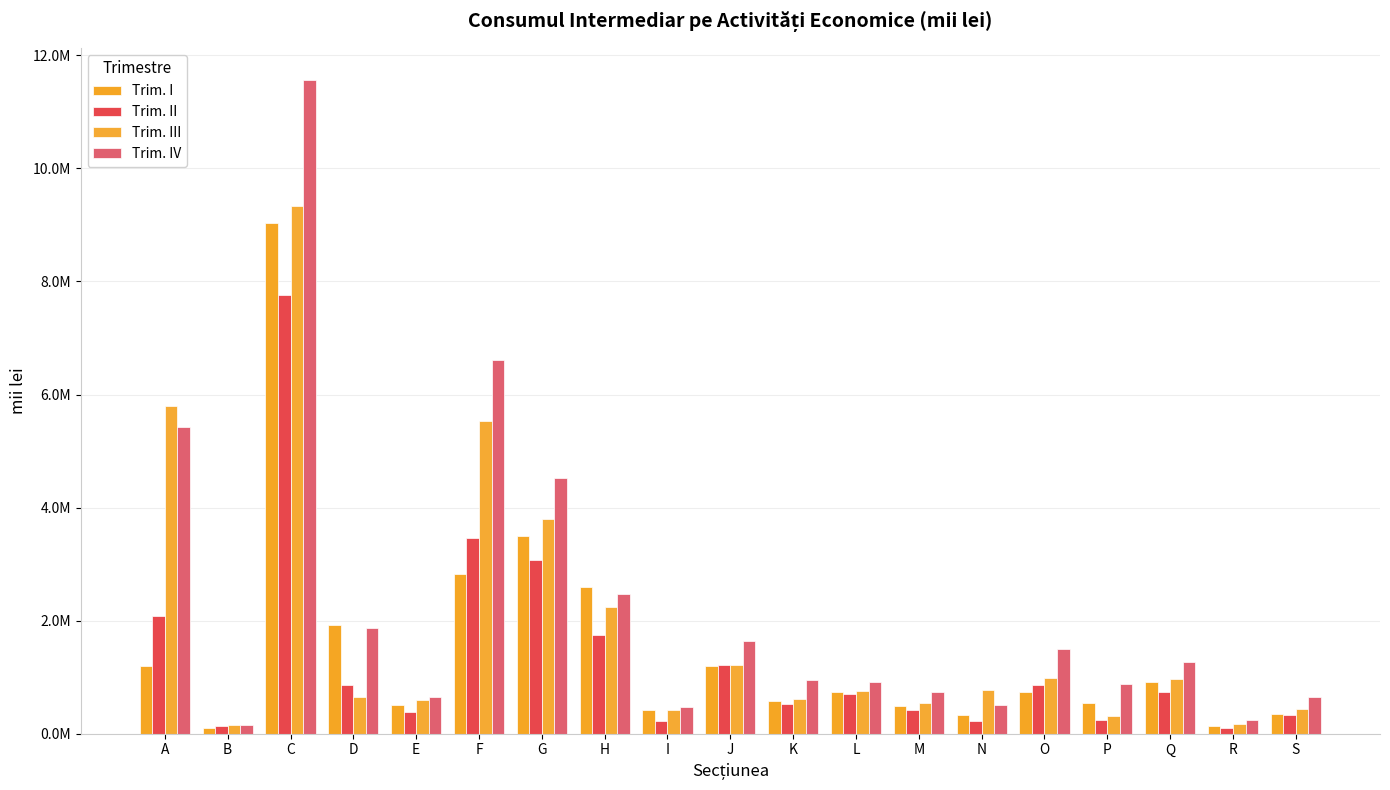

What is the difference between the second highest and second lowest values in the Trim. II series?

3315703.0